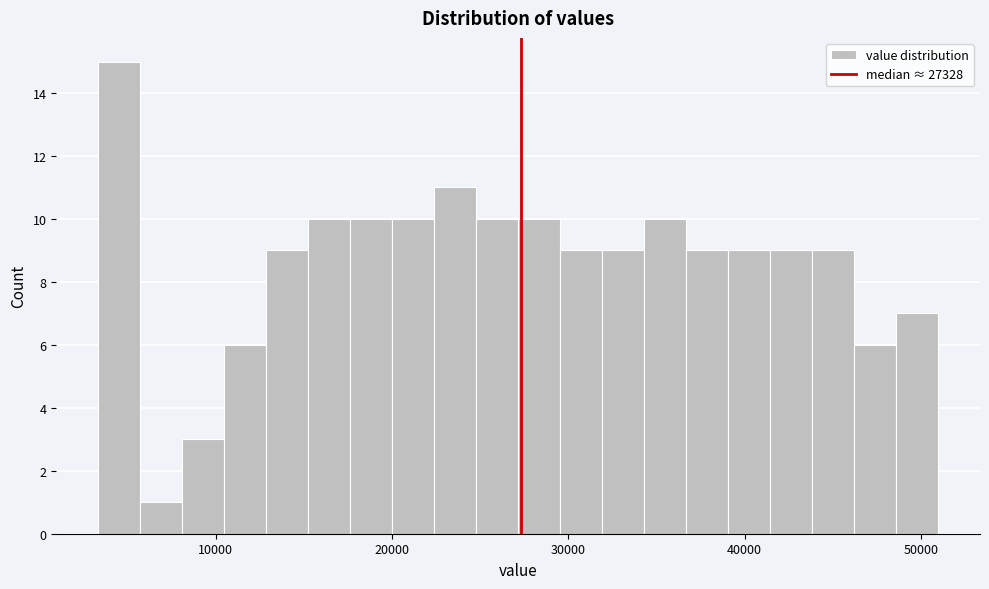

Around what value on the x-axis is the tallest bar? Give the approximate position of its centre, as read against the axis.

5000